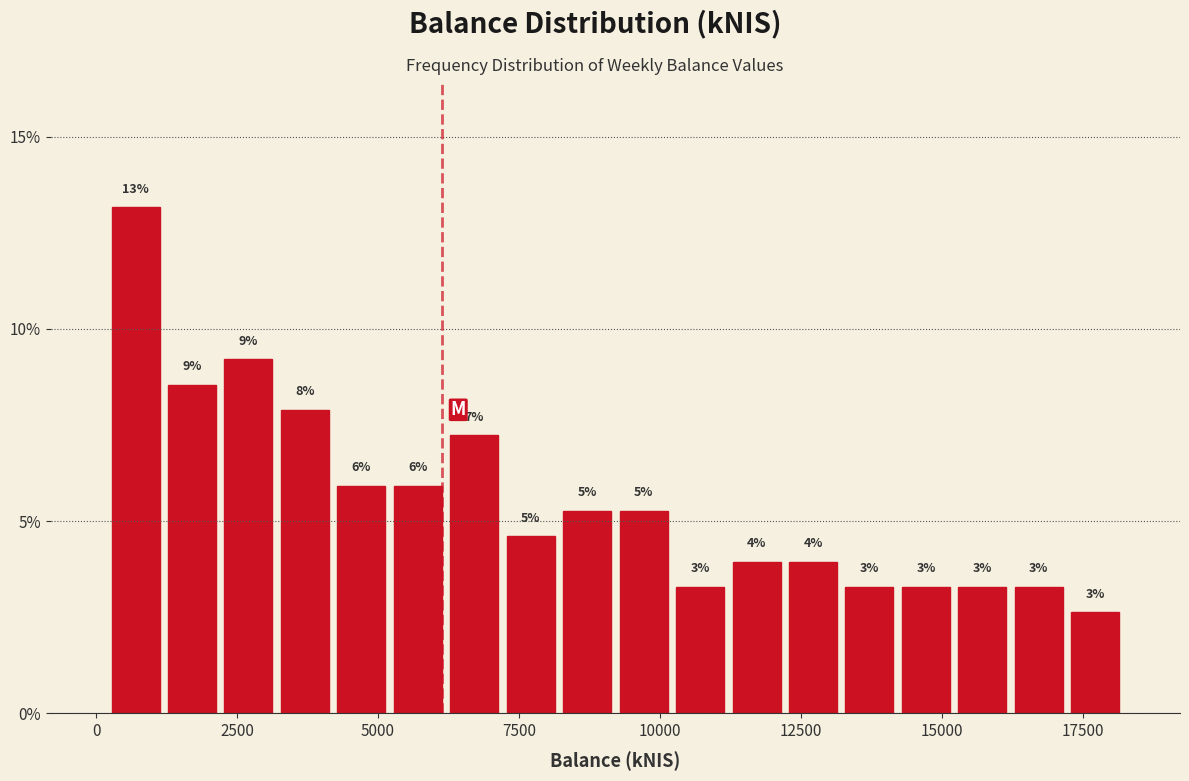

Around what value on the x-axis is the tallest bar? Give the approximate position of its centre, as read against the axis.

500